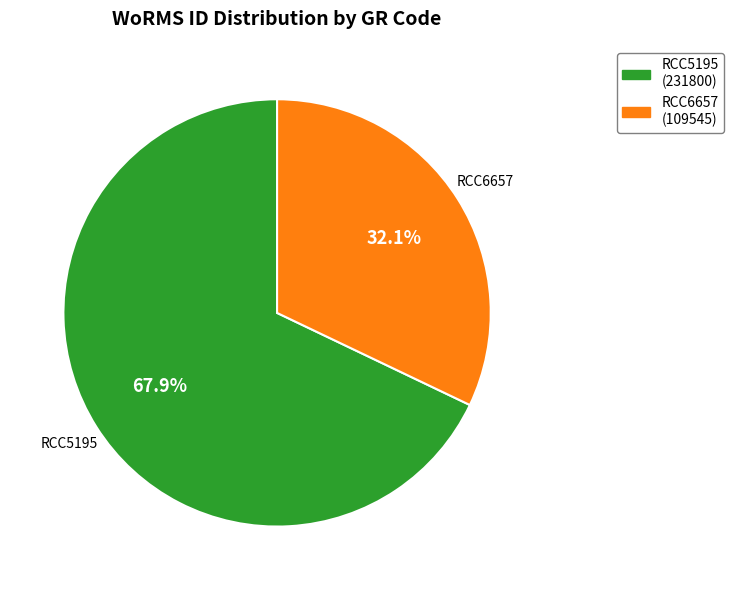

What portion of the pie excludes RCC5195?

32.1%